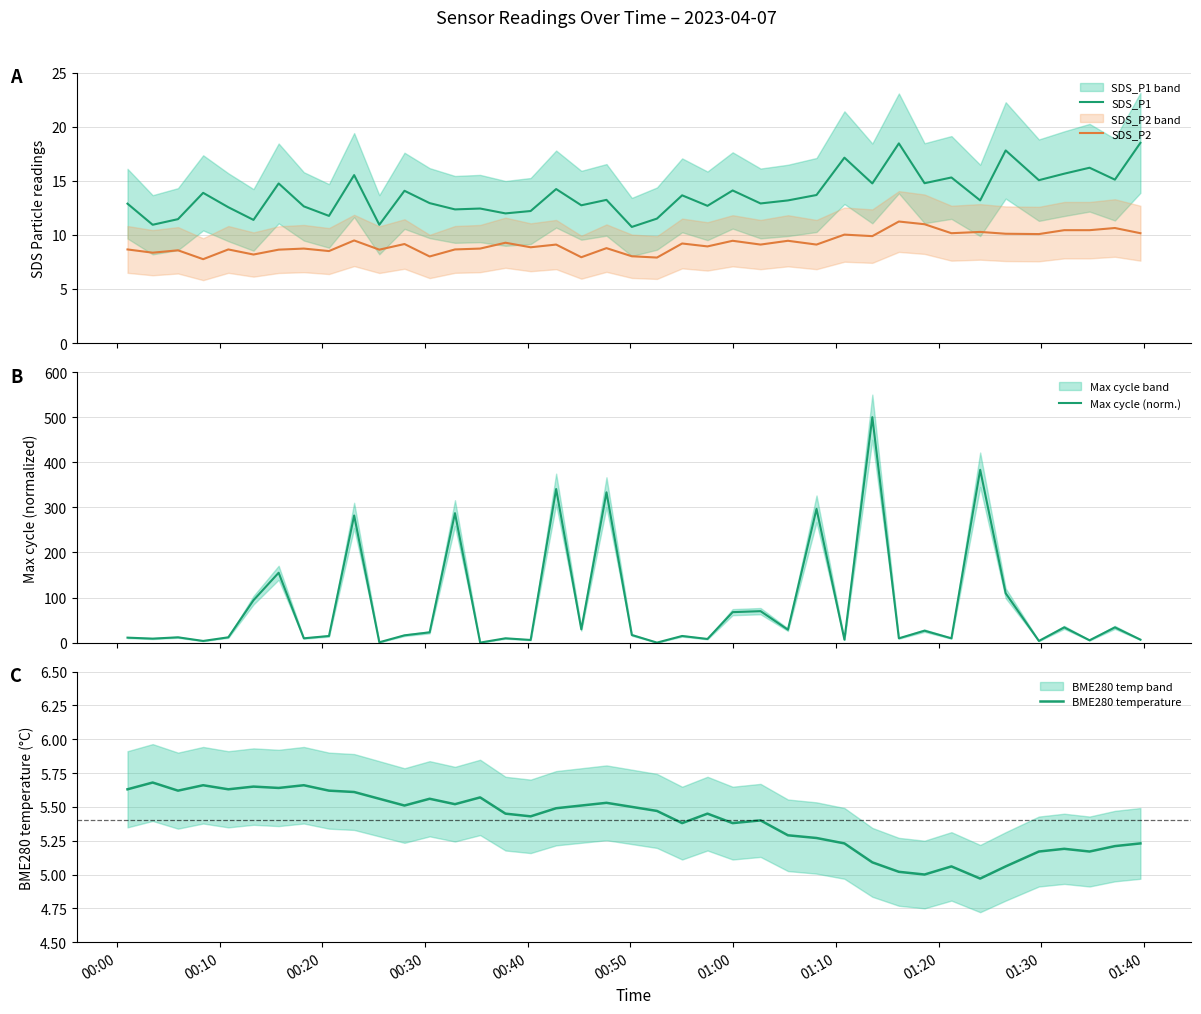

True or false: SDS_P2 and SDS_P1 cross at least once.

False